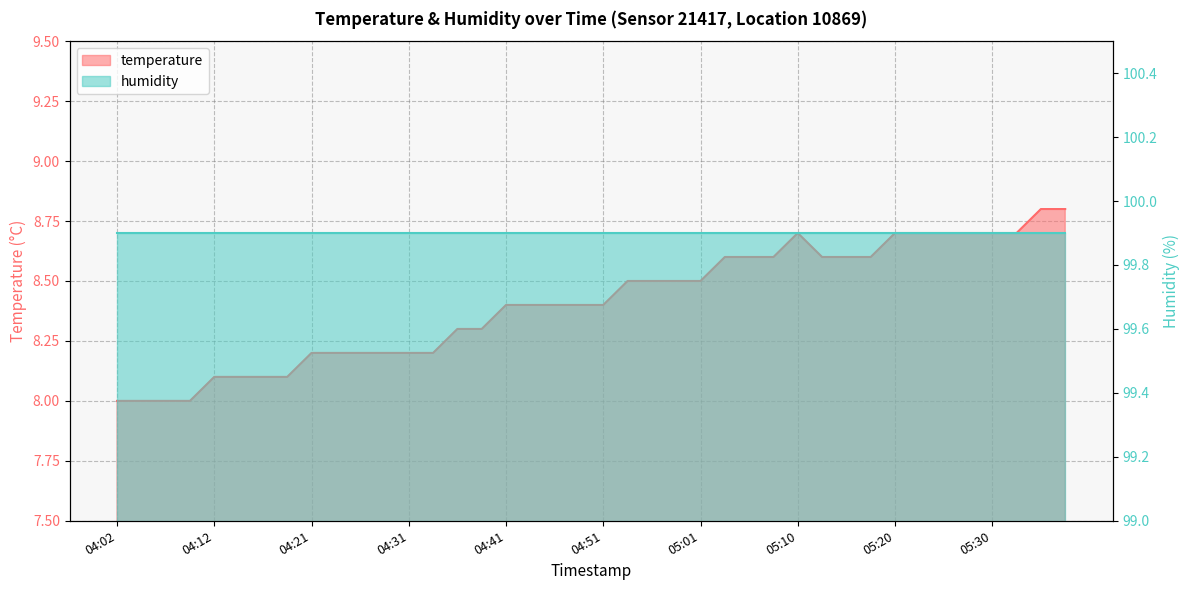

Reading left to right, transcribe all the data shown in this chart.

8.0	8.0	8.0	8.0	8.1	8.1	8.1	8.1	8.2	8.2	8.2	8.2	8.2	8.2	8.3	8.3	8.4	8.4	8.4	8.4	8.4	8.5	8.5	8.5	8.5	8.6	8.6	8.6	8.7	8.6	8.6	8.6	8.7	8.7	8.7	8.7	8.7	8.7	8.8	8.8